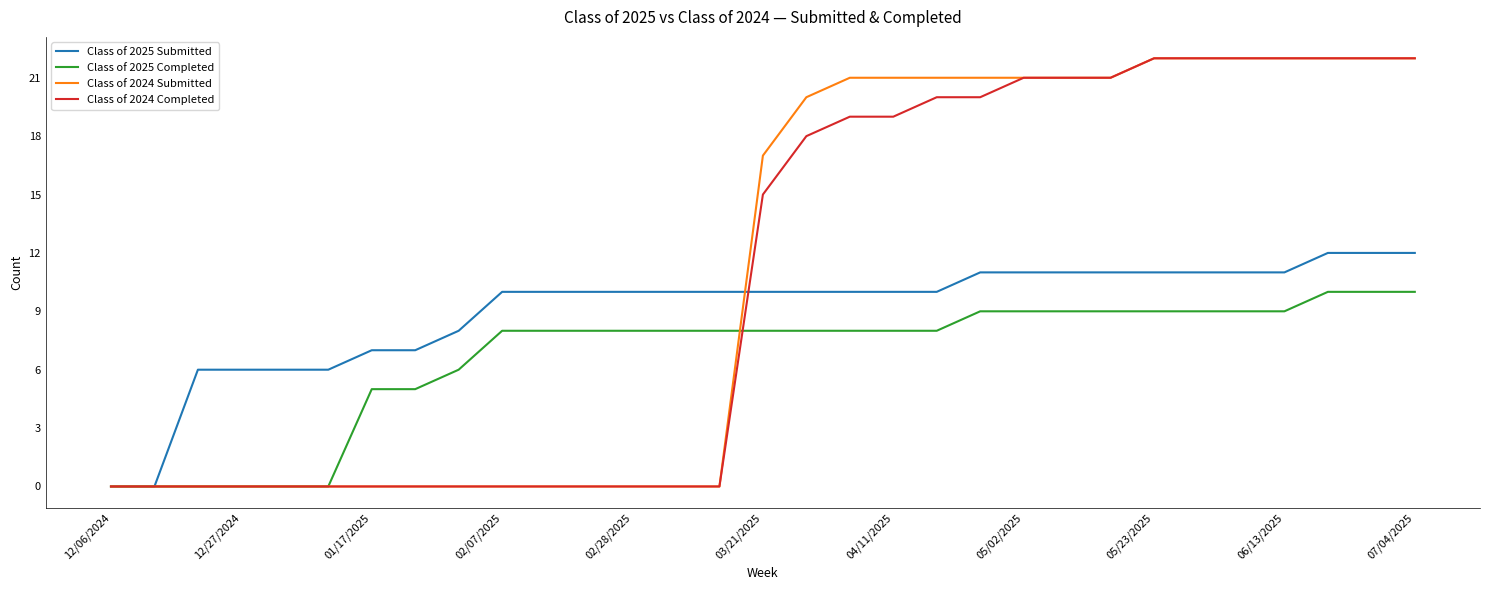

Which series has the largest total across all categories?

Class of 2024 Submitted